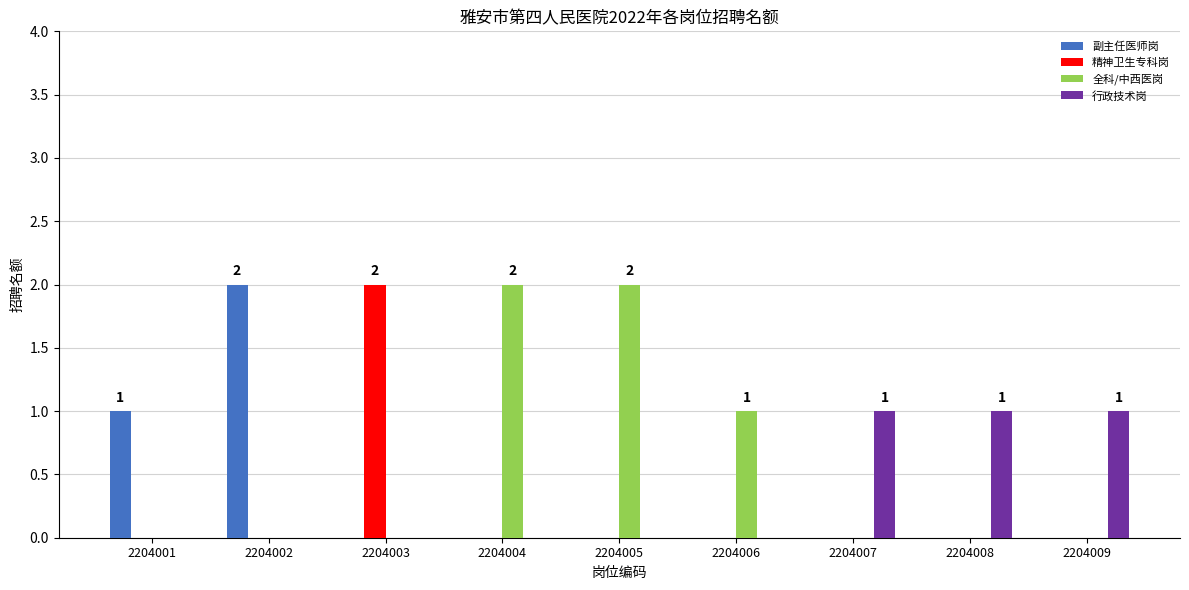

Is it true that 行政技术岗 equals 0 at 2204002?

True